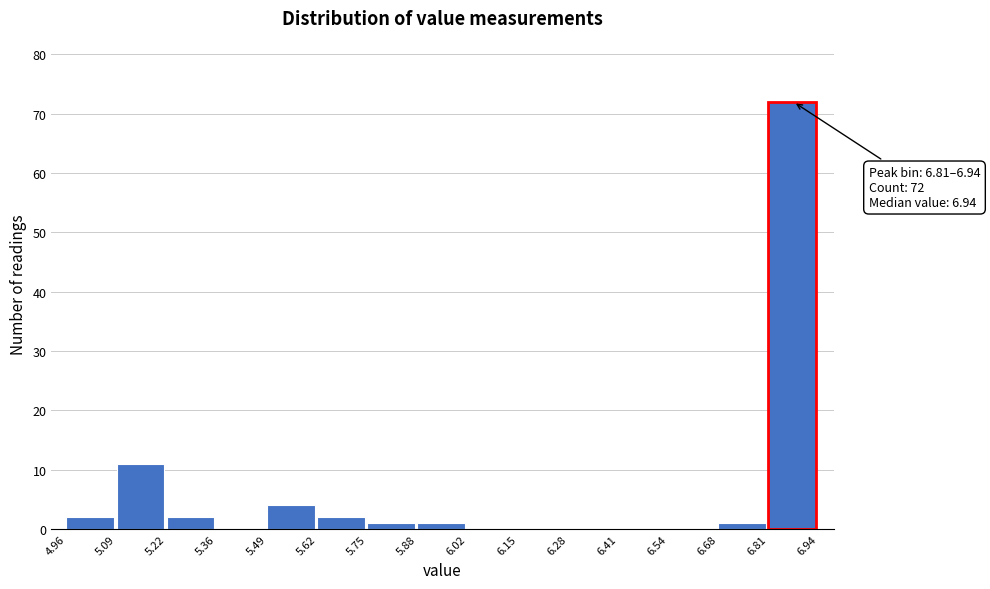

Which range on the x-axis has the tallest bar?

6.81 to 6.94